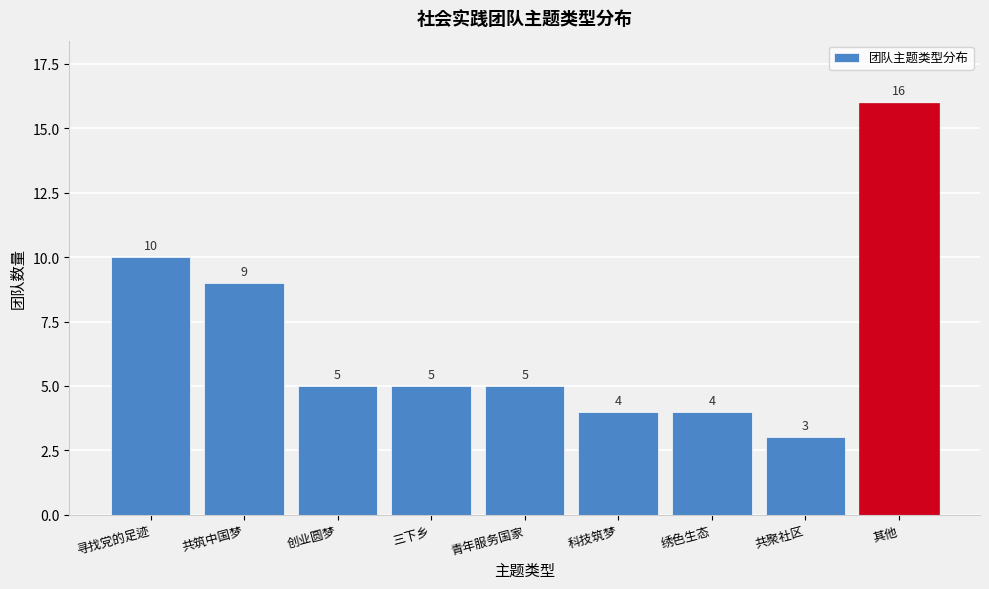

Reading left to right, list all the values displayed in this chart.

10	9	5	5	5	4	4	3	16